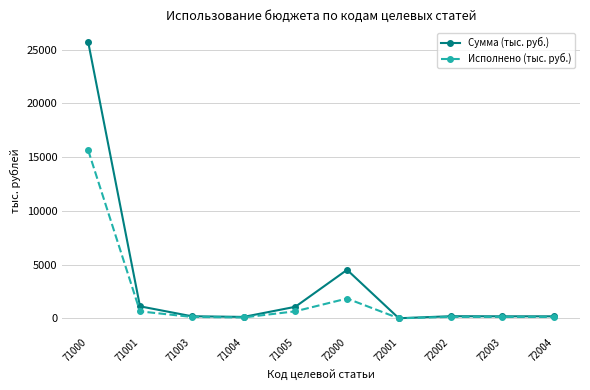

True or false: Сумма (тыс. руб.) has more than 2 points higher than both neighbors.

False